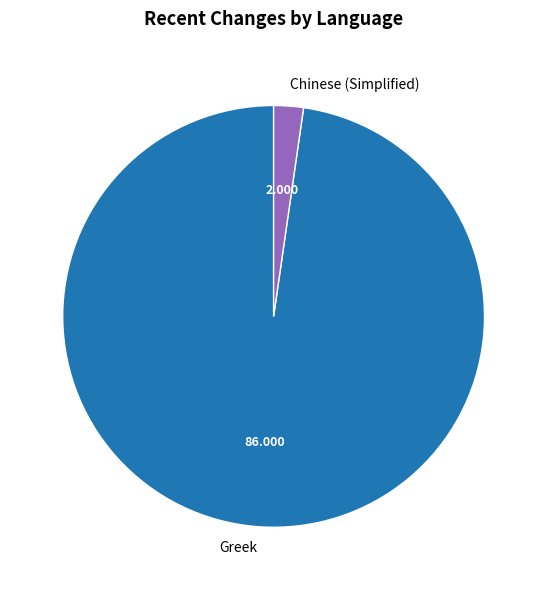

Do Chinese (Simplified) and Greek together represent more than half of the pie?

Yes